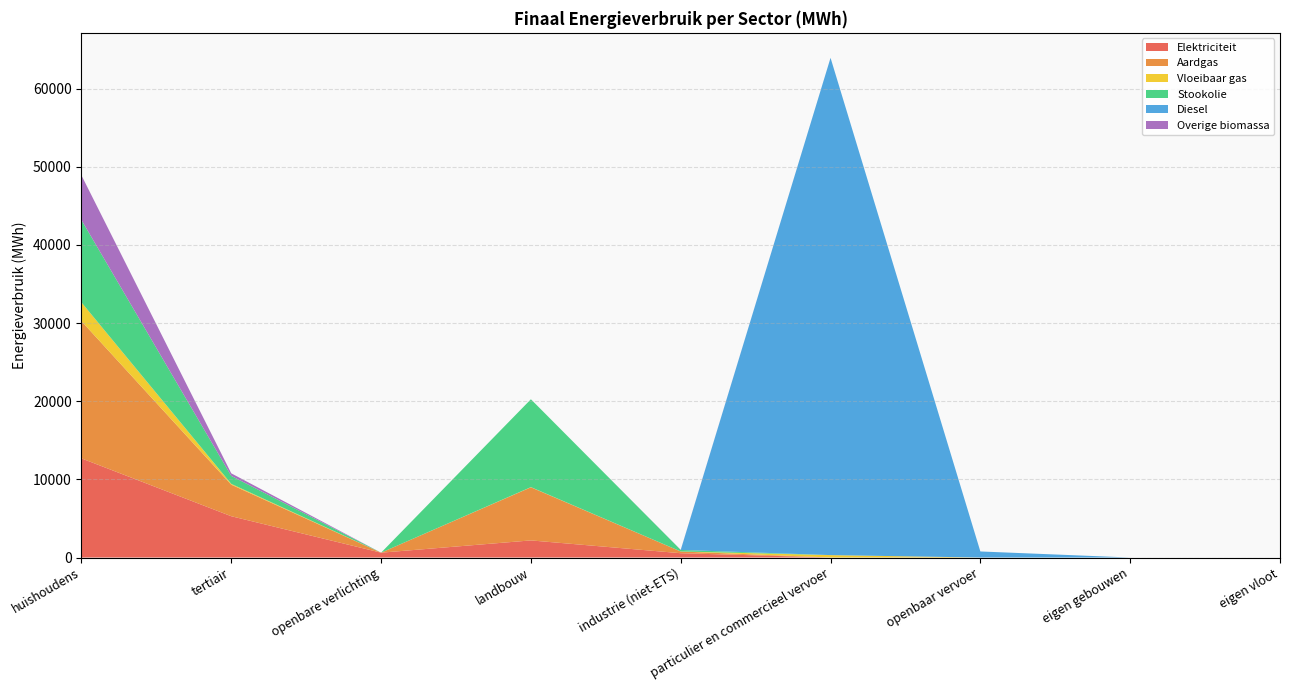

Reading left to right, what are all the values shown in this chart?

Elektriciteit: 12687.0	5284.9	619.9	2189.3	551.6	0.5	0.0	0.0	0.0
Aardgas: 17560.7	4035.3	0.0	6795.5	218.8	2.8	0.0	0.0	0.0
Vloeibaar gas: 2398.8	104.9	0.0	22.9	6.3	305.3	0.0	0.0	0.0
Stookolie: 10543.7	1017.5	0.0	11244.8	193.9	0.0	0.0	0.0	0.0
Diesel: 0.0	0.0	0.0	0.0	0.0	63635.0	775.4	0.0	0.0
Overige biomassa: 5715.8	329.4	0.0	0.0	18.1	0.0	0.0	0.0	0.0